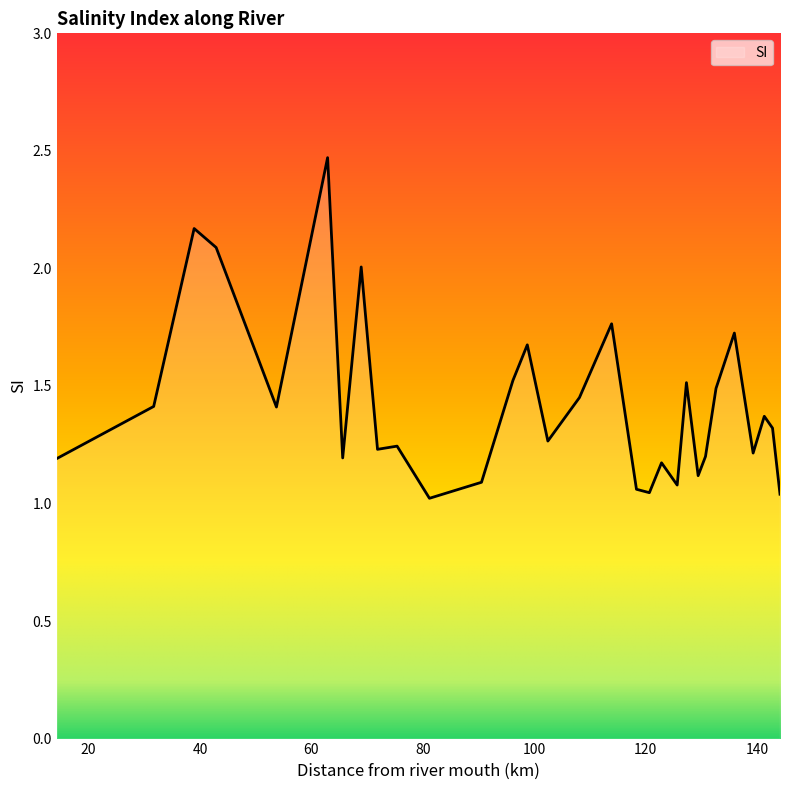

What is the difference between the maximum and minimum values?

1.4